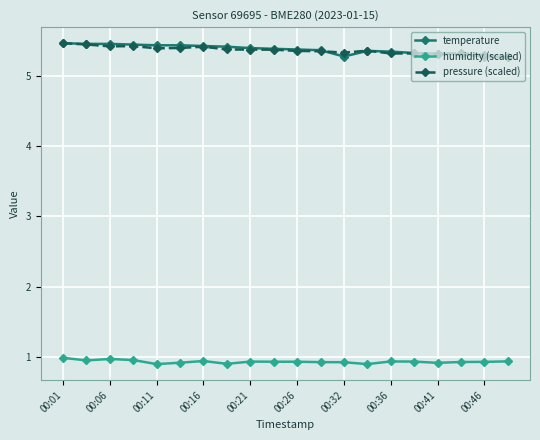

At how many categories does at least one series exceed 5?

20